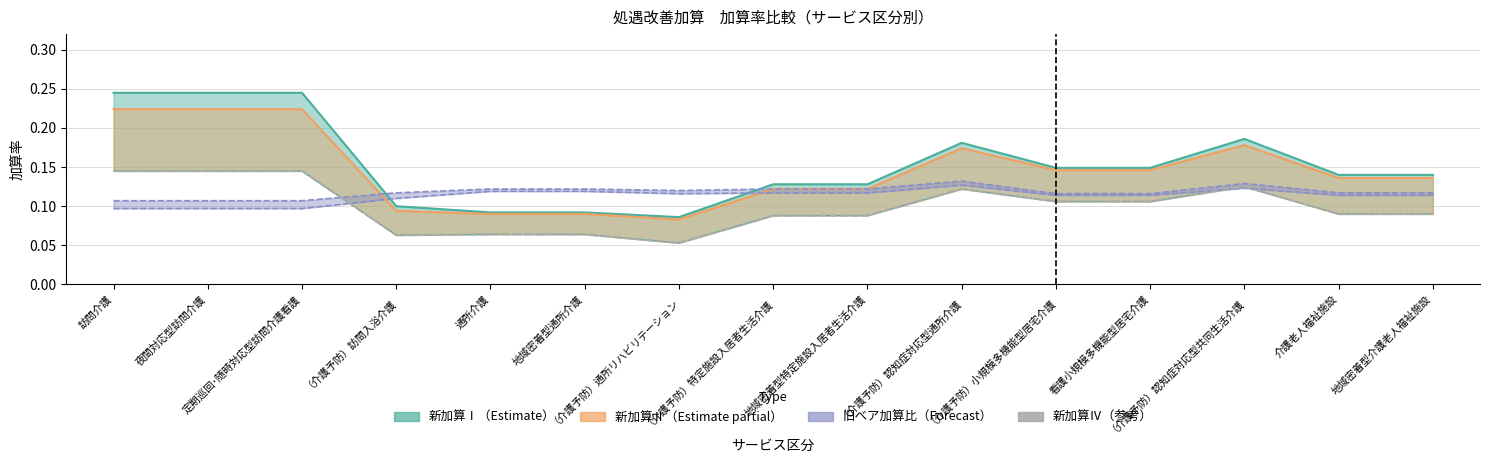

Is it true that the value at （介護予防）認知症対応型通所介護 is 0.0?

False